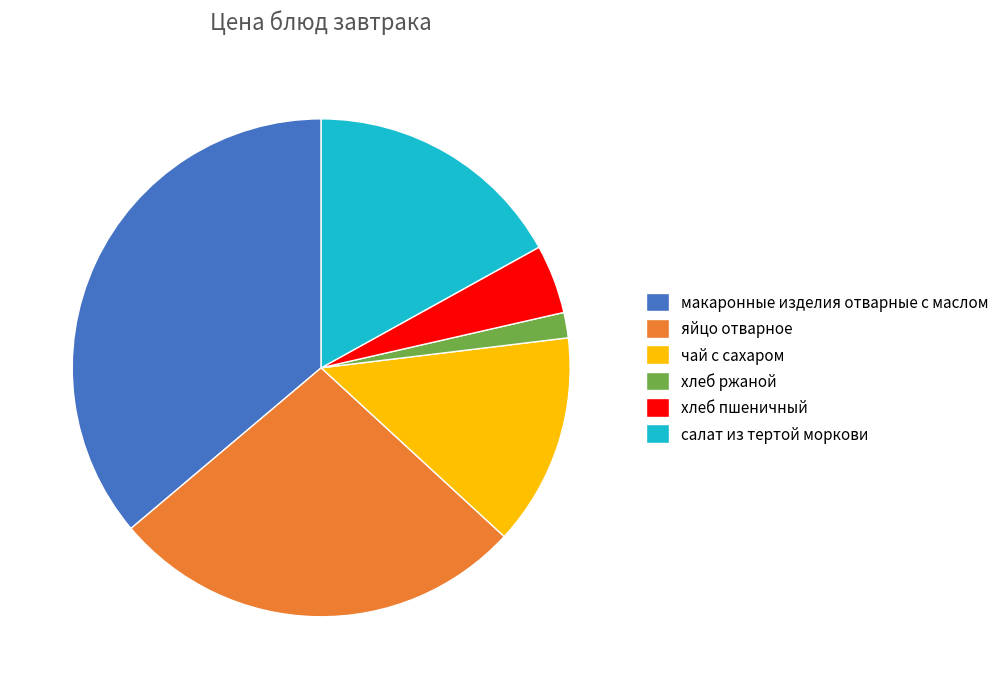

The салат из тертой моркови slice represents 9% of the pie. True or false?

False